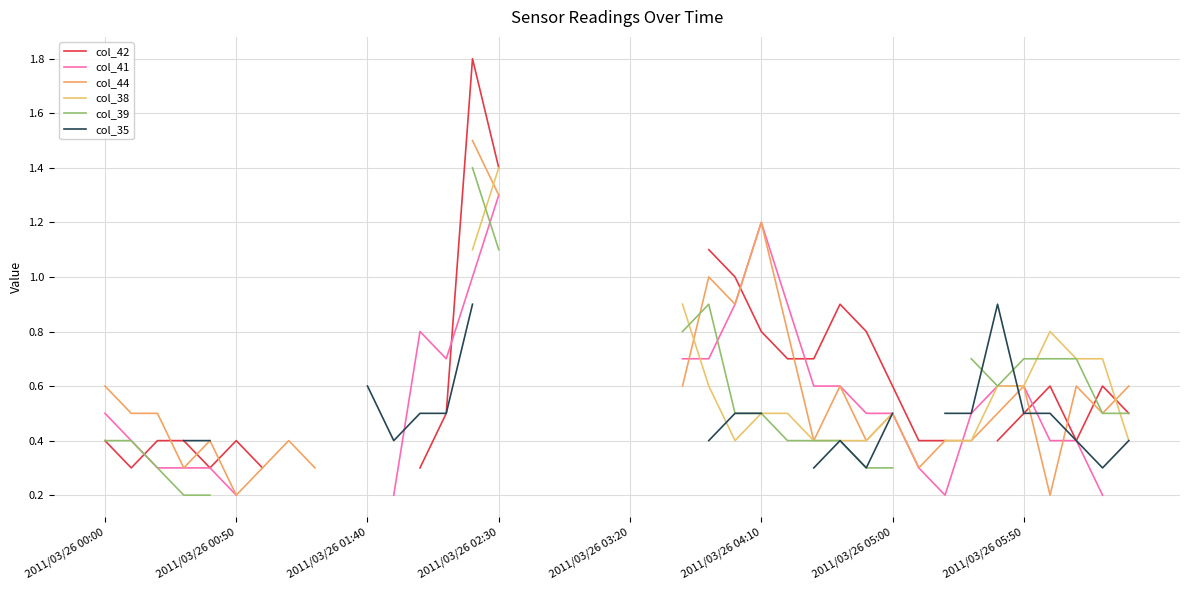

How many data points in col_41 are above 0?

29